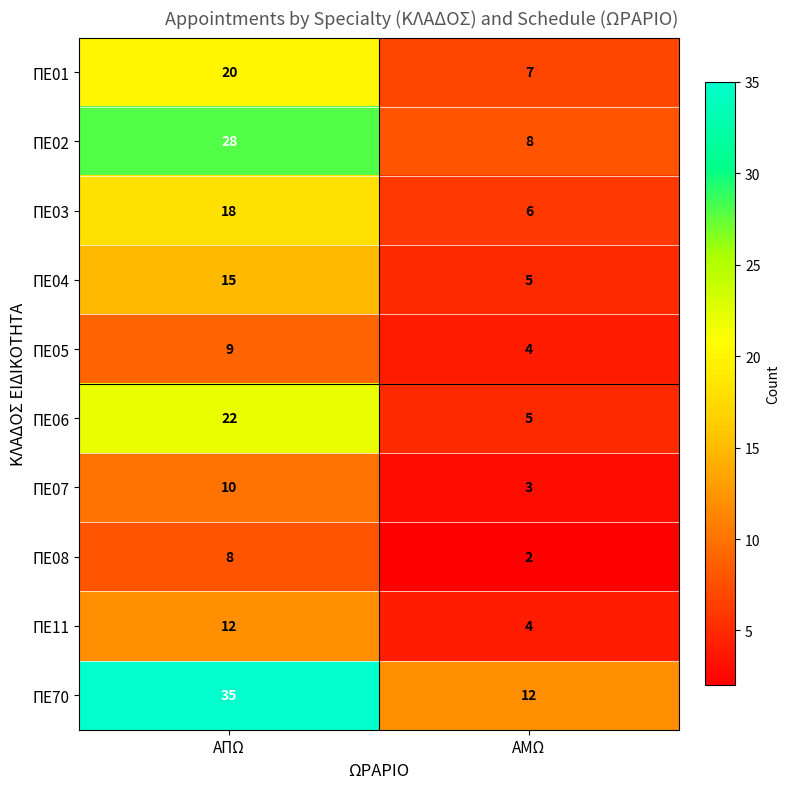

True or false: ΠΕ04 has a value of 8 at ΑΠΩ.

False